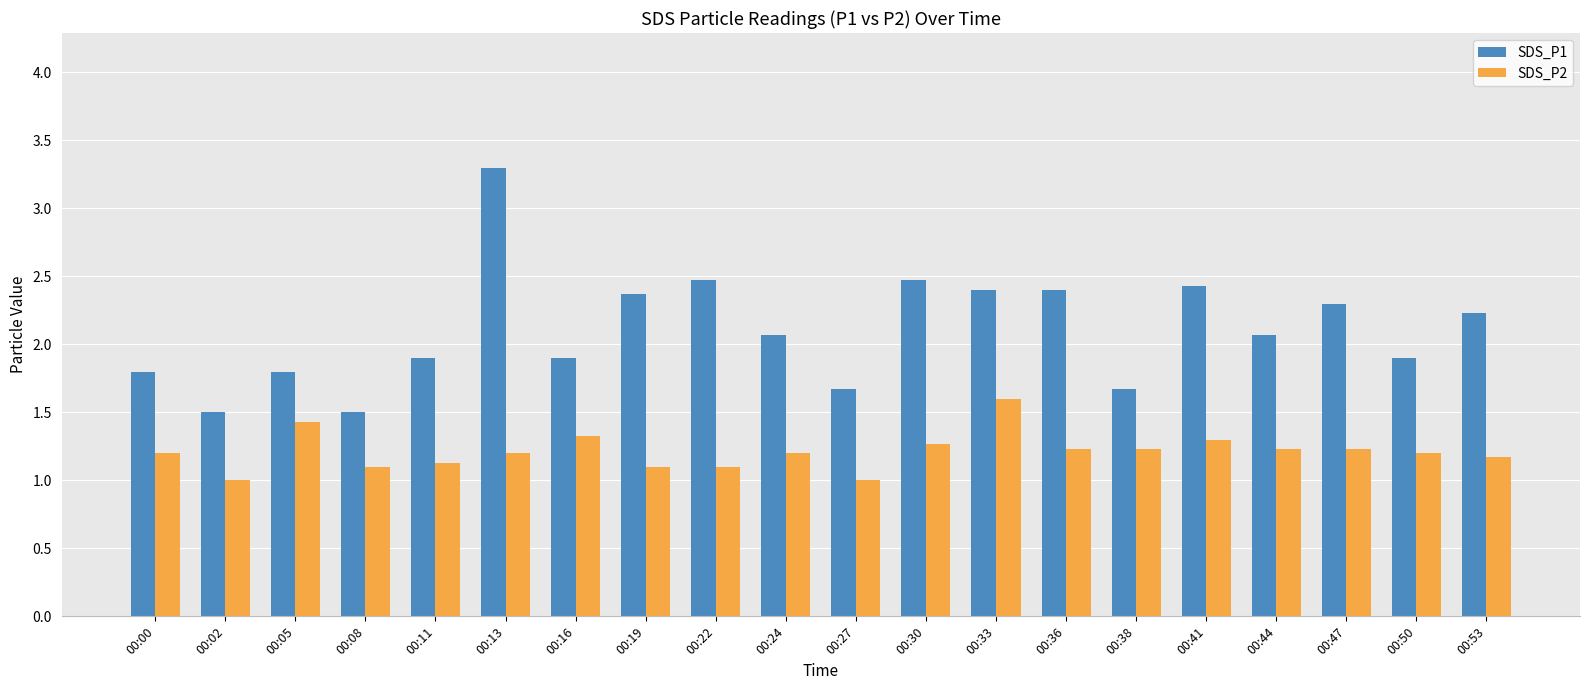

What is the value of the SDS_P2 bar at the 4th from the left?

1.1